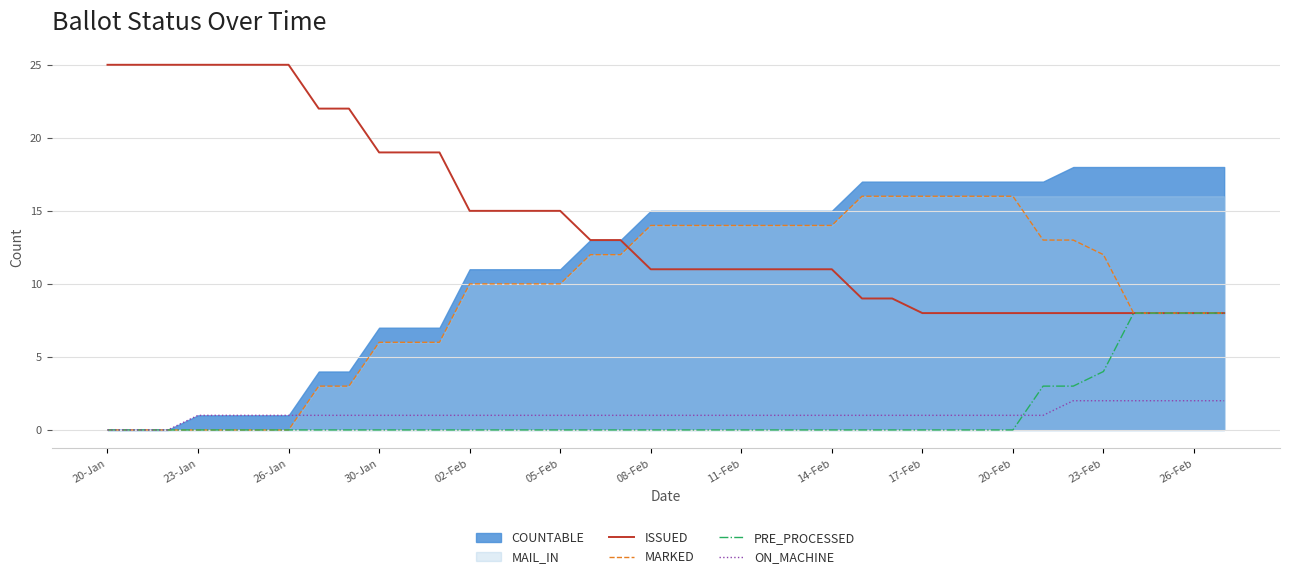

The PRE_PROCESSED series shows 0 at 20-Feb. True or false?

True